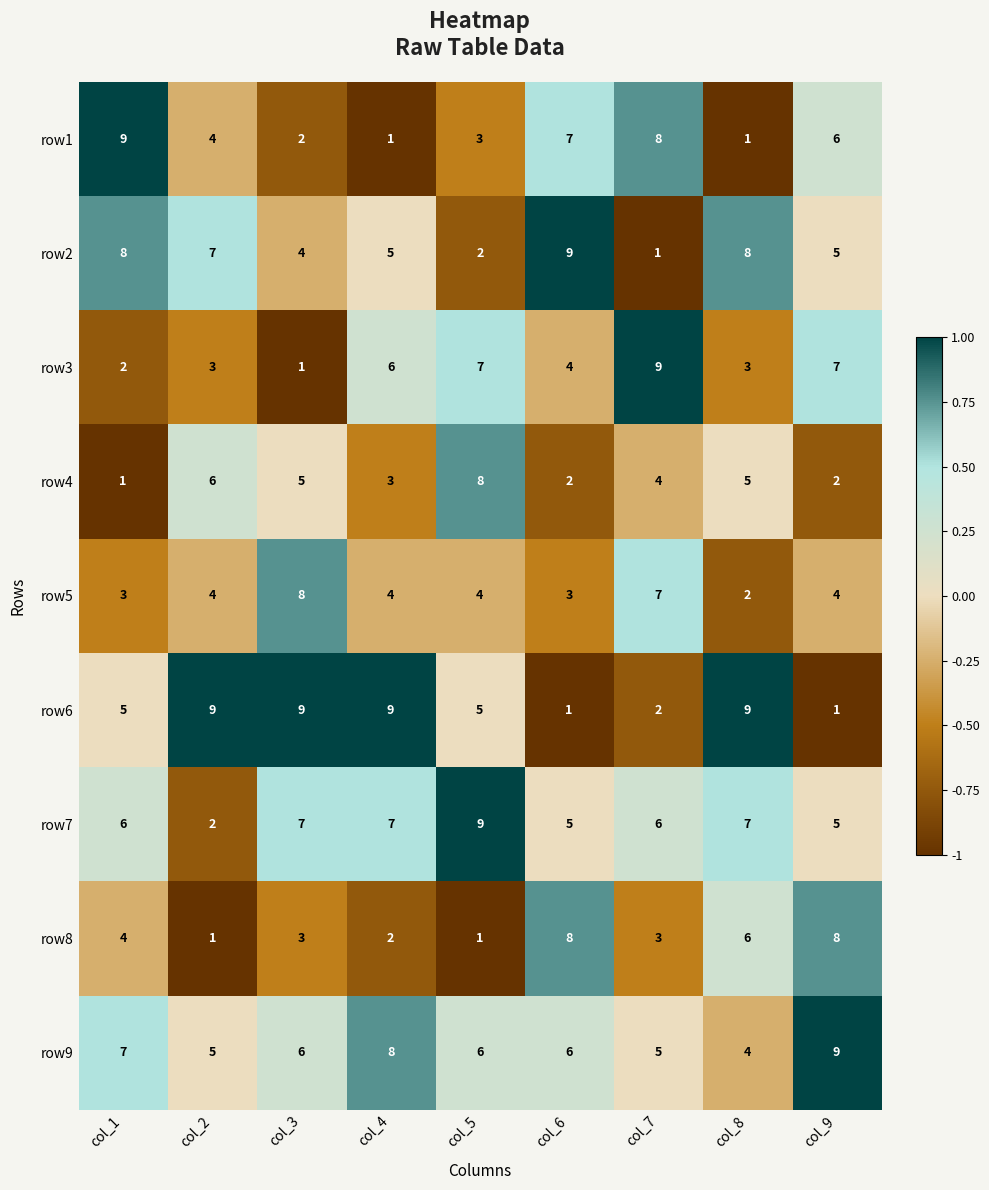

Read the row2 value at col_9.

5